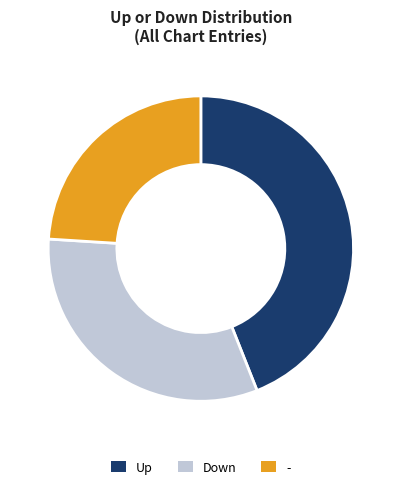

Is it true that Down is 32% of the pie?

True